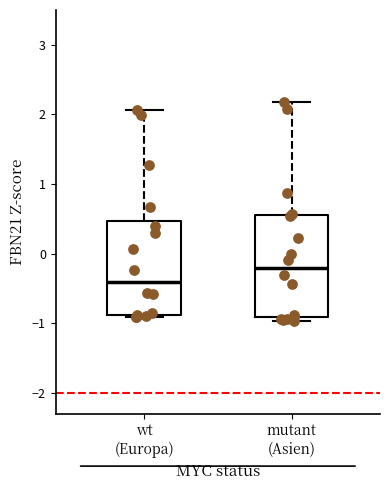

Where does the median line of the box for wt (Europa) sit on the y-axis? The values are not printed on the chart, so give them approximately, as read against the axis.

-0.4